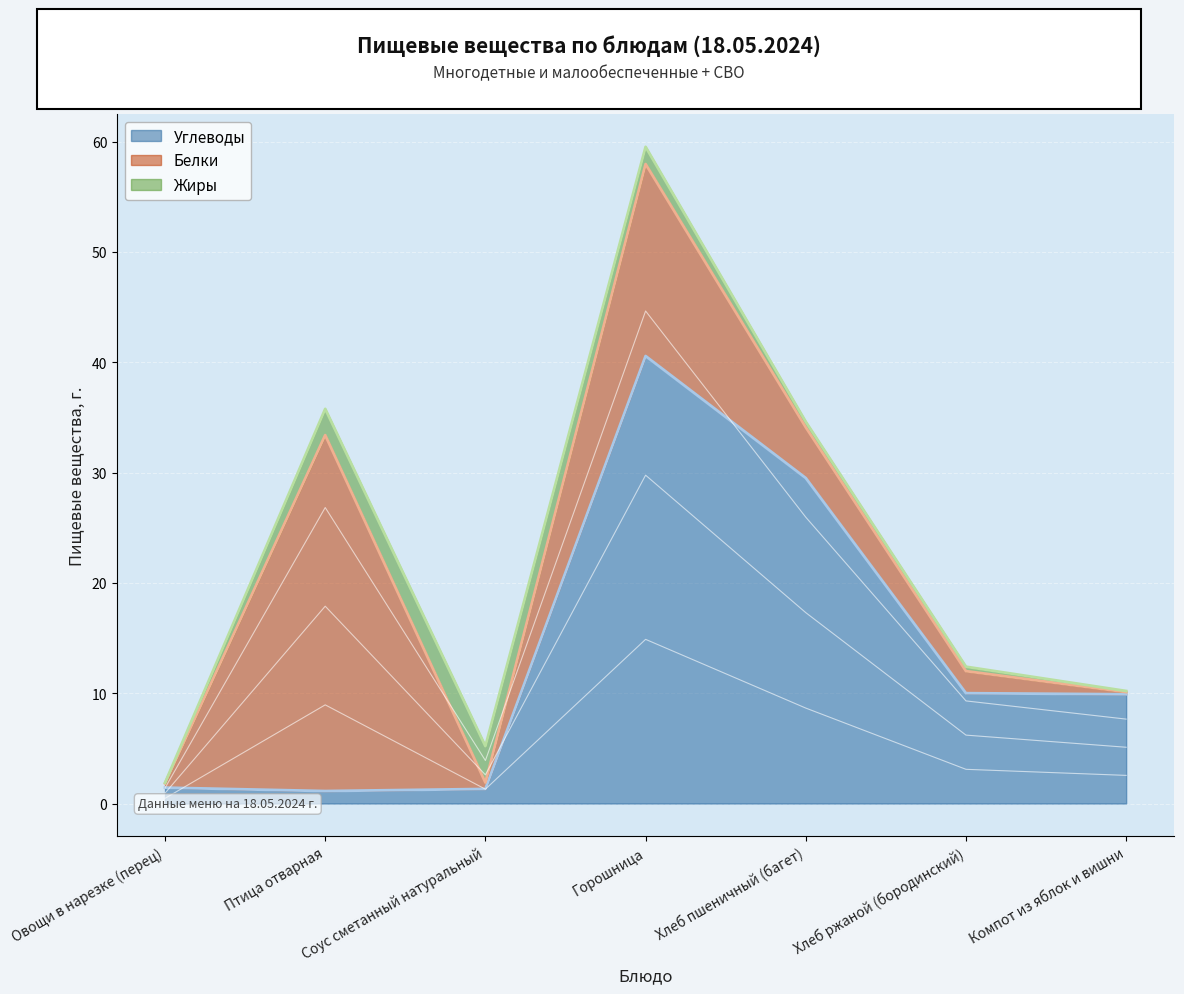

How many interior local peaks does the Жиры series have?

1